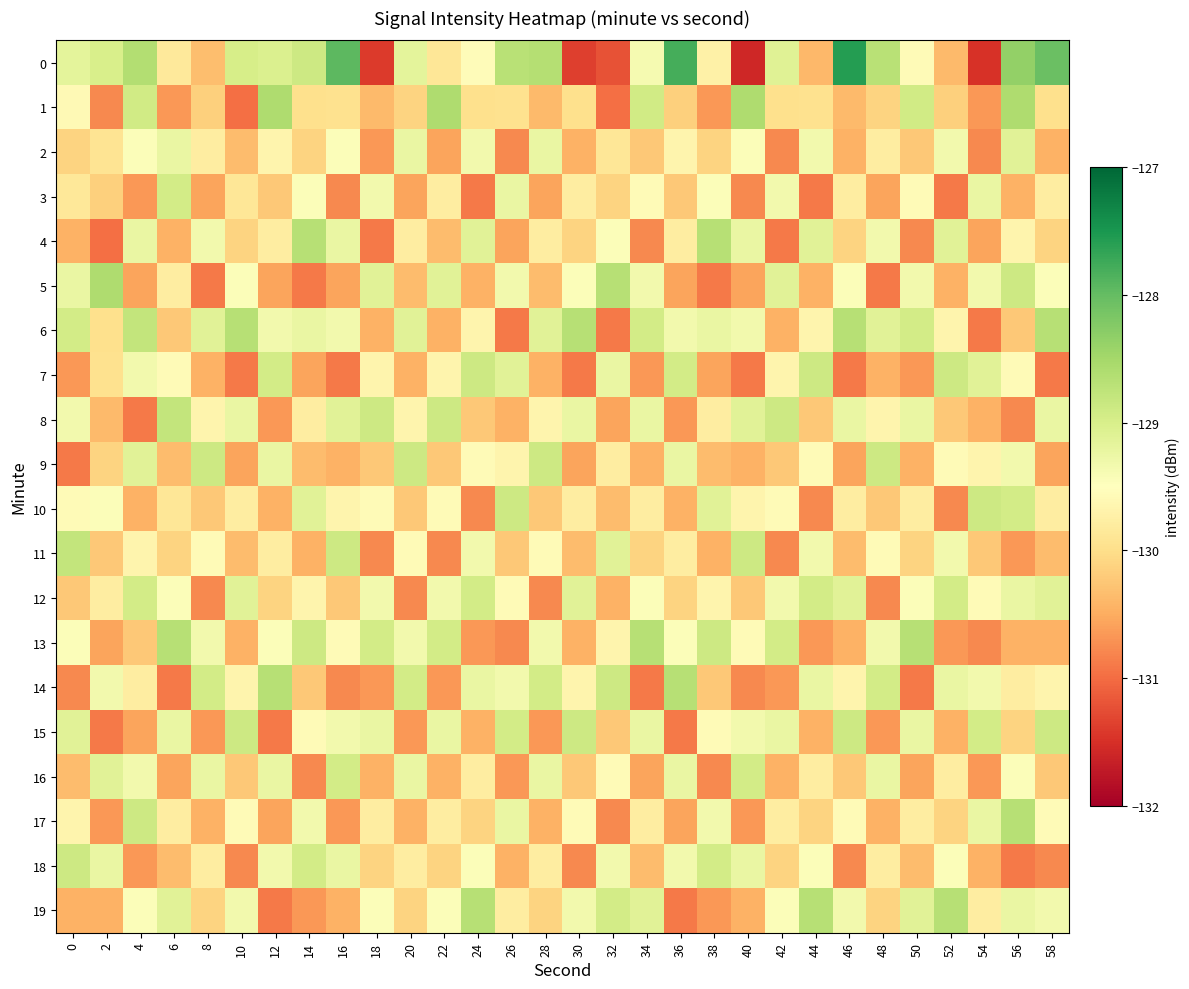

Reading left to right, extract all data points from this chart.

0: 0=-129.2	2=-129.0	4=-128.6	6=-129.8	8=-130.3	10=-129.0	12=-129.0	14=-128.9	16=-128.0	18=-131.4	20=-129.2	22=-129.9	24=-129.6	26=-128.7	28=-128.7	30=-131.4	32=-131.2	34=-129.4	36=-127.8	38=-129.7	40=-131.6	42=-129.1	44=-130.4	46=-127.6	48=-128.7	50=-129.6	52=-130.4	54=-131.5	56=-128.3	58=-128.1
1: 0=-129.6	2=-130.8	4=-128.9	6=-130.7	8=-130.2	10=-131.0	12=-128.6	14=-130.0	16=-129.9	18=-130.4	20=-130.1	22=-128.6	24=-130.0	26=-129.9	28=-130.4	30=-130.0	32=-131.0	34=-128.9	36=-130.2	38=-130.7	40=-128.6	42=-130.0	44=-129.9	46=-130.4	48=-130.1	50=-128.9	52=-130.2	54=-130.7	56=-128.6	58=-130.0
2: 0=-130.1	2=-129.9	4=-129.4	6=-129.2	8=-129.8	10=-130.3	12=-129.7	14=-130.1	16=-129.4	18=-130.7	20=-129.2	22=-130.6	24=-129.3	26=-130.8	28=-129.2	30=-130.4	32=-129.9	34=-130.2	36=-129.7	38=-130.1	40=-129.4	42=-130.8	44=-129.3	46=-130.4	48=-129.8	50=-130.2	52=-129.3	54=-130.8	56=-129.1	58=-130.4
3: 0=-129.9	2=-130.2	4=-130.7	6=-128.9	8=-130.6	10=-129.9	12=-130.2	14=-129.4	16=-130.8	18=-129.3	20=-130.6	22=-129.8	24=-130.9	26=-129.2	28=-130.6	30=-129.8	32=-130.1	34=-129.6	36=-130.2	38=-129.4	40=-130.8	42=-129.3	44=-130.9	46=-129.8	48=-130.6	50=-129.6	52=-130.9	54=-129.2	56=-130.4	58=-129.8
4: 0=-130.4	2=-131.0	4=-129.2	6=-130.4	8=-129.3	10=-130.1	12=-129.8	14=-128.7	16=-129.2	18=-130.9	20=-129.8	22=-130.3	24=-129.1	26=-130.6	28=-129.8	30=-130.1	32=-129.4	34=-130.8	36=-129.8	38=-128.7	40=-129.2	42=-130.9	44=-129.1	46=-130.1	48=-129.3	50=-130.8	52=-129.1	54=-130.6	56=-129.7	58=-130.1
5: 0=-129.2	2=-128.6	4=-130.6	6=-129.8	8=-130.9	10=-129.4	12=-130.6	14=-130.9	16=-130.6	18=-129.1	20=-130.3	22=-129.1	24=-130.4	26=-129.3	28=-130.3	30=-129.4	32=-128.7	34=-129.3	36=-130.6	38=-130.9	40=-130.6	42=-129.1	44=-130.4	46=-129.4	48=-130.9	50=-129.3	52=-130.4	54=-129.3	56=-128.9	58=-129.4
6: 0=-128.9	2=-130.0	4=-128.8	6=-130.2	8=-129.1	10=-128.7	12=-129.3	14=-129.2	16=-129.3	18=-130.4	20=-129.1	22=-130.4	24=-129.7	26=-130.9	28=-129.1	30=-128.7	32=-130.9	34=-128.9	36=-129.3	38=-129.2	40=-129.3	42=-130.4	44=-129.7	46=-128.7	48=-129.1	50=-128.9	52=-129.7	54=-130.9	56=-130.2	58=-128.7
7: 0=-130.7	2=-129.9	4=-129.3	6=-129.6	8=-130.4	10=-130.9	12=-128.9	14=-130.6	16=-130.9	18=-129.7	20=-130.4	22=-129.7	24=-128.9	26=-129.1	28=-130.4	30=-130.9	32=-129.2	34=-130.7	36=-128.9	38=-130.6	40=-130.9	42=-129.7	44=-128.9	46=-130.9	48=-130.4	50=-130.7	52=-128.9	54=-129.1	56=-129.6	58=-130.9
8: 0=-129.3	2=-130.4	4=-130.9	6=-128.8	8=-129.7	10=-129.2	12=-130.7	14=-129.8	16=-129.1	18=-128.9	20=-129.7	22=-128.9	24=-130.2	26=-130.4	28=-129.7	30=-129.2	32=-130.6	34=-129.2	36=-130.7	38=-129.8	40=-129.1	42=-128.9	44=-130.2	46=-129.2	48=-129.7	50=-129.2	52=-130.2	54=-130.4	56=-130.8	58=-129.2
9: 0=-130.9	2=-130.1	4=-129.1	6=-130.3	8=-128.9	10=-130.6	12=-129.2	14=-130.3	16=-130.4	18=-130.2	20=-128.9	22=-130.2	24=-129.6	26=-129.7	28=-128.9	30=-130.6	32=-129.8	34=-130.4	36=-129.2	38=-130.3	40=-130.4	42=-130.2	44=-129.6	46=-130.6	48=-128.9	50=-130.4	52=-129.6	54=-129.7	56=-129.3	58=-130.6
10: 0=-129.6	2=-129.4	4=-130.4	6=-129.9	8=-130.2	10=-129.8	12=-130.4	14=-129.1	16=-129.7	18=-129.6	20=-130.2	22=-129.6	24=-130.8	26=-128.9	28=-130.2	30=-129.8	32=-130.3	34=-129.8	36=-130.4	38=-129.1	40=-129.7	42=-129.6	44=-130.8	46=-129.8	48=-130.2	50=-129.8	52=-130.8	54=-128.9	56=-128.9	58=-129.8
11: 0=-128.8	2=-130.2	4=-129.7	6=-130.1	8=-129.6	10=-130.3	12=-129.8	14=-130.4	16=-128.9	18=-130.8	20=-129.6	22=-130.8	24=-129.3	26=-130.2	28=-129.6	30=-130.3	32=-129.1	34=-130.1	36=-129.8	38=-130.4	40=-128.9	42=-130.8	44=-129.3	46=-130.3	48=-129.6	50=-130.1	52=-129.3	54=-130.2	56=-130.7	58=-130.3
12: 0=-130.2	2=-129.8	4=-128.9	6=-129.4	8=-130.8	10=-129.1	12=-130.1	14=-129.7	16=-130.2	18=-129.3	20=-130.8	22=-129.3	24=-128.9	26=-129.6	28=-130.8	30=-129.1	32=-130.4	34=-129.4	36=-130.1	38=-129.7	40=-130.2	42=-129.3	44=-128.9	46=-129.1	48=-130.8	50=-129.4	52=-128.9	54=-129.6	56=-129.2	58=-129.1
13: 0=-129.4	2=-130.6	4=-130.2	6=-128.7	8=-129.3	10=-130.4	12=-129.4	14=-128.9	16=-129.6	18=-128.9	20=-129.3	22=-128.9	24=-130.7	26=-130.8	28=-129.3	30=-130.4	32=-129.7	34=-128.7	36=-129.4	38=-128.9	40=-129.6	42=-128.9	44=-130.7	46=-130.4	48=-129.3	50=-128.7	52=-130.7	54=-130.8	56=-130.4	58=-130.4
14: 0=-130.8	2=-129.3	4=-129.8	6=-130.9	8=-128.9	10=-129.7	12=-128.7	14=-130.2	16=-130.8	18=-130.7	20=-128.9	22=-130.7	24=-129.2	26=-129.3	28=-128.9	30=-129.7	32=-128.9	34=-130.9	36=-128.7	38=-130.2	40=-130.8	42=-130.7	44=-129.2	46=-129.7	48=-128.9	50=-130.9	52=-129.2	54=-129.3	56=-129.8	58=-129.7
15: 0=-129.1	2=-130.9	4=-130.6	6=-129.2	8=-130.7	10=-128.9	12=-130.9	14=-129.6	16=-129.3	18=-129.2	20=-130.7	22=-129.2	24=-130.4	26=-128.9	28=-130.7	30=-128.9	32=-130.2	34=-129.2	36=-130.9	38=-129.6	40=-129.3	42=-129.2	44=-130.4	46=-128.9	48=-130.7	50=-129.2	52=-130.4	54=-128.9	56=-130.1	58=-128.9
16: 0=-130.3	2=-129.1	4=-129.3	6=-130.6	8=-129.2	10=-130.2	12=-129.2	14=-130.8	16=-128.9	18=-130.4	20=-129.2	22=-130.4	24=-129.8	26=-130.7	28=-129.2	30=-130.2	32=-129.6	34=-130.6	36=-129.2	38=-130.8	40=-128.9	42=-130.4	44=-129.8	46=-130.2	48=-129.2	50=-130.6	52=-129.8	54=-130.7	56=-129.4	58=-130.2
17: 0=-129.7	2=-130.7	4=-128.9	6=-129.8	8=-130.4	10=-129.6	12=-130.6	14=-129.3	16=-130.7	18=-129.8	20=-130.4	22=-129.8	24=-130.1	26=-129.2	28=-130.4	30=-129.6	32=-130.8	34=-129.8	36=-130.6	38=-129.3	40=-130.7	42=-129.8	44=-130.1	46=-129.6	48=-130.4	50=-129.8	52=-130.1	54=-129.2	56=-128.7	58=-129.6
18: 0=-128.9	2=-129.2	4=-130.7	6=-130.3	8=-129.8	10=-130.8	12=-129.3	14=-128.9	16=-129.2	18=-130.1	20=-129.8	22=-130.1	24=-129.4	26=-130.4	28=-129.8	30=-130.8	32=-129.3	34=-130.3	36=-129.3	38=-128.9	40=-129.2	42=-130.1	44=-129.4	46=-130.8	48=-129.8	50=-130.3	52=-129.4	54=-130.4	56=-130.9	58=-130.8
19: 0=-130.4	2=-130.4	4=-129.4	6=-129.1	8=-130.1	10=-129.3	12=-130.9	14=-130.7	16=-130.4	18=-129.4	20=-130.1	22=-129.4	24=-128.7	26=-129.8	28=-130.1	30=-129.3	32=-128.9	34=-129.1	36=-130.9	38=-130.7	40=-130.4	42=-129.4	44=-128.7	46=-129.3	48=-130.1	50=-129.1	52=-128.7	54=-129.8	56=-129.2	58=-129.3